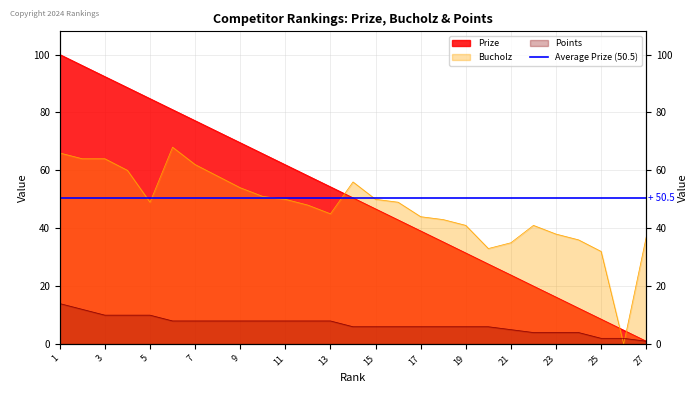

Between which two adjacent categories do Bucholz and Prize first intersect?

13 and 14